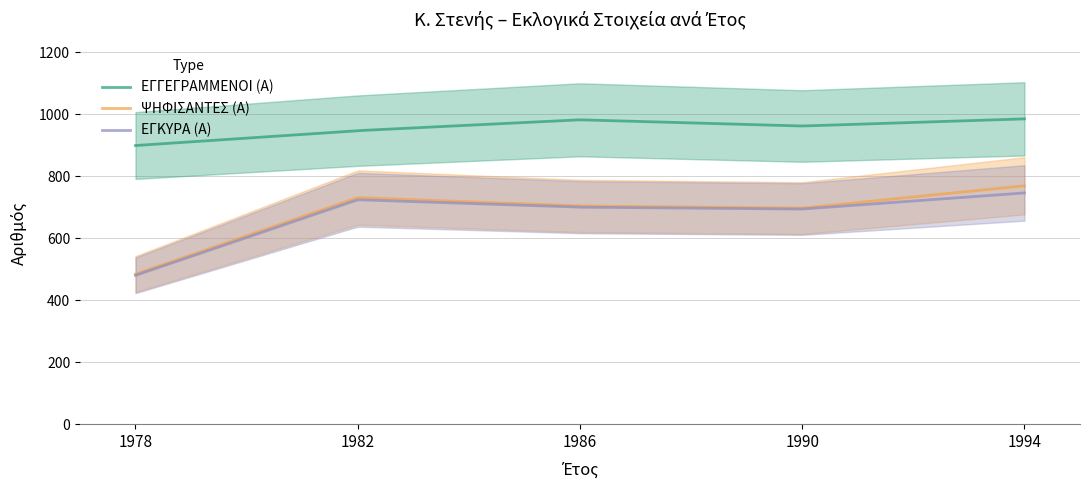

Where is ΕΓΚΥΡΑ (Α) nearest to the value 613?

1990